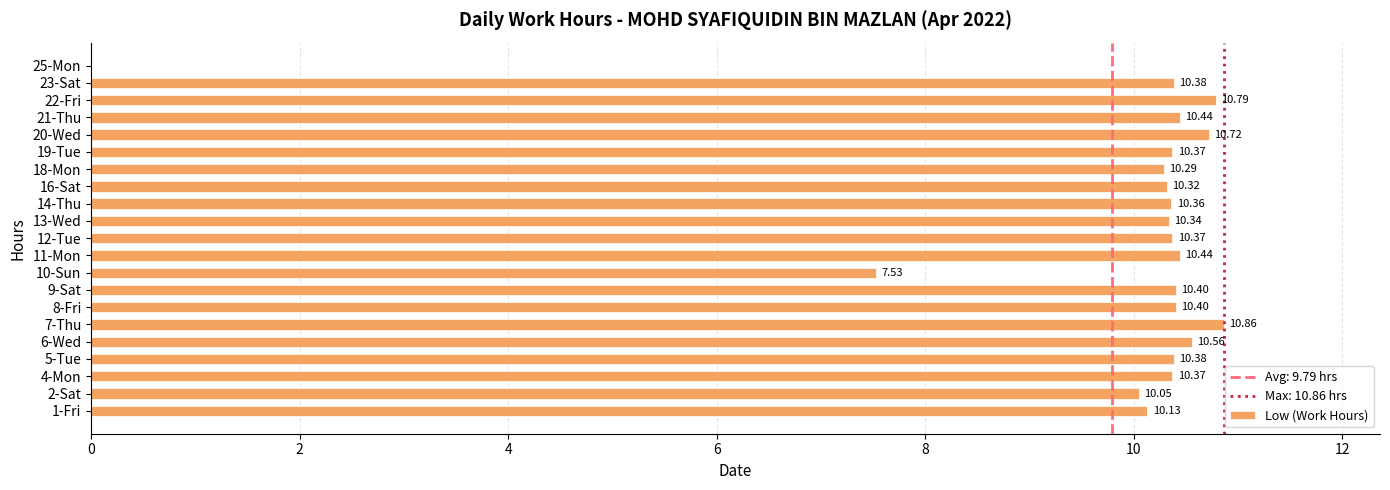

What is the change in value from 2-Sat to 11-Mon?

+0.4